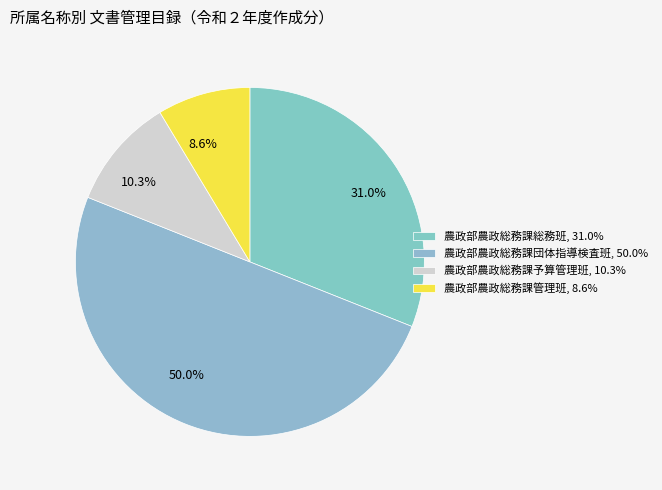

Is it true that 農政部農政総務課団体指導検査班 is 65% of the pie?

False